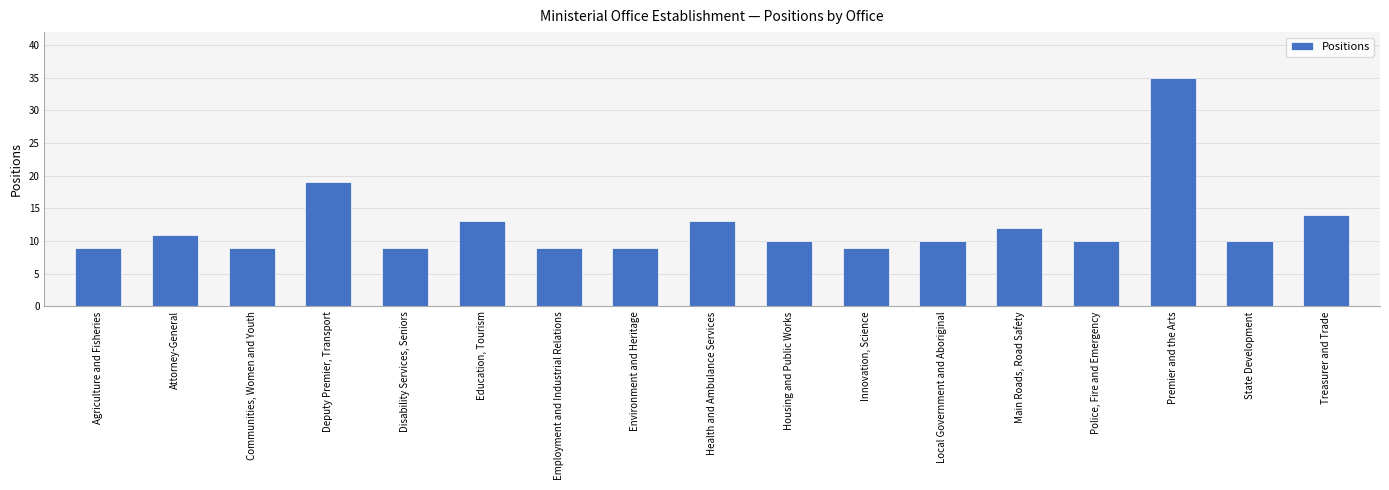

What is the sum of the values at Treasurer and Trade and Employment and Industrial Relations?

23